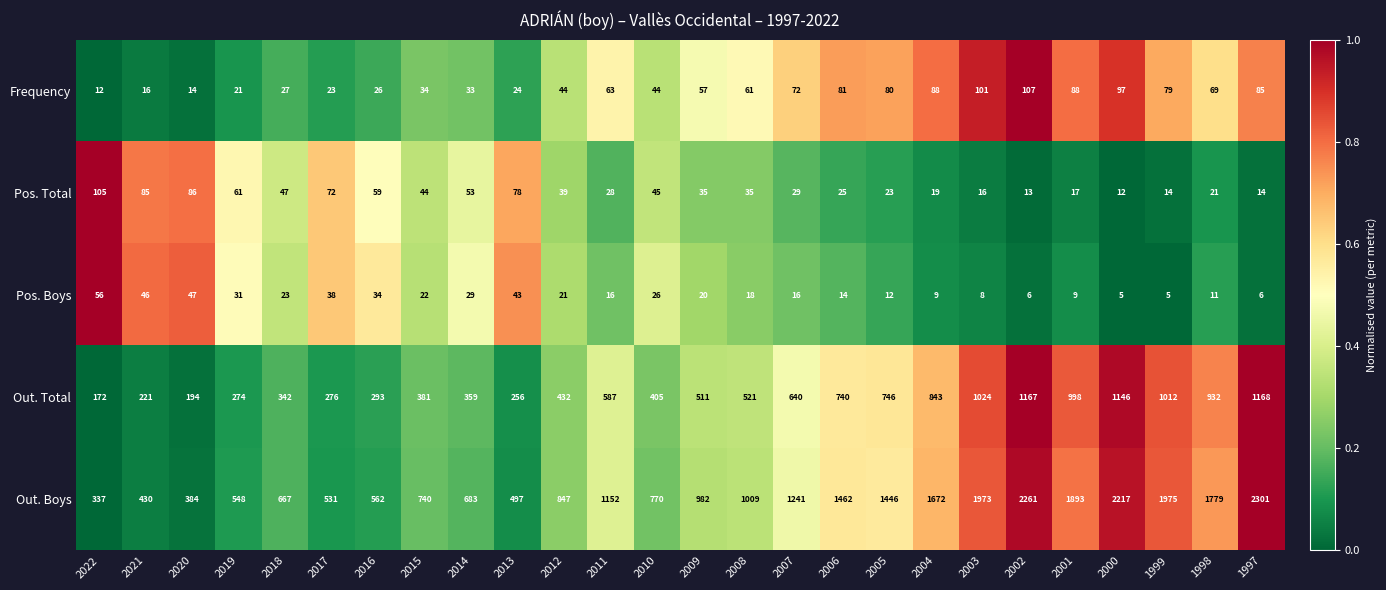

What is the maximum value for Frequency?

107